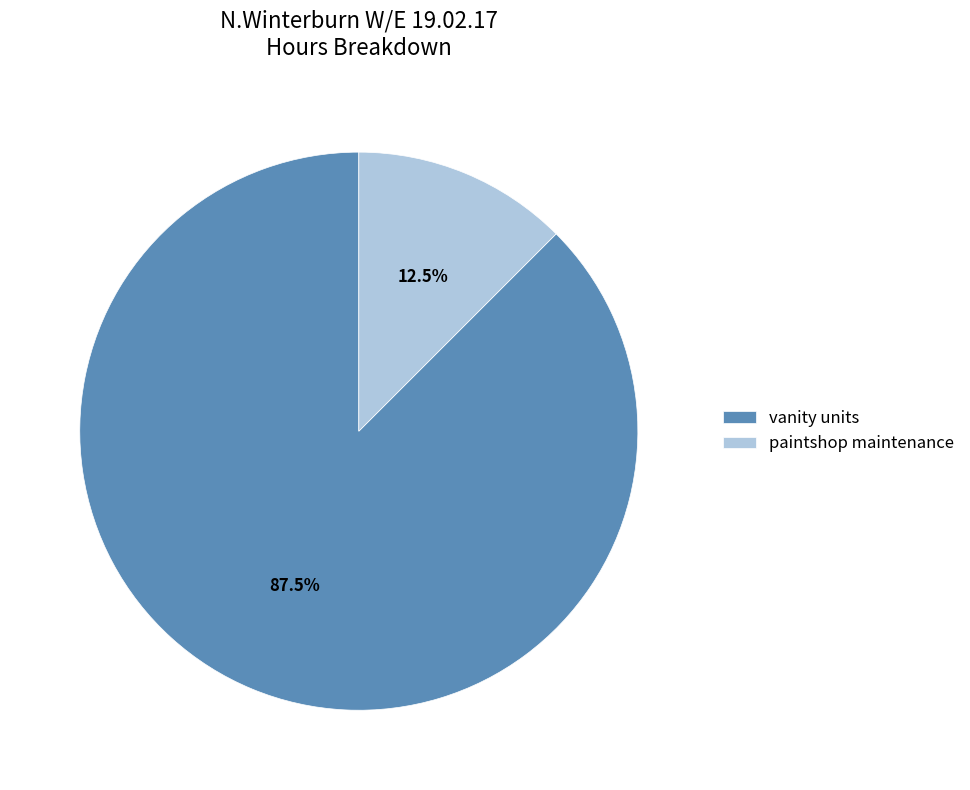

Count the number of slices in the pie.

2